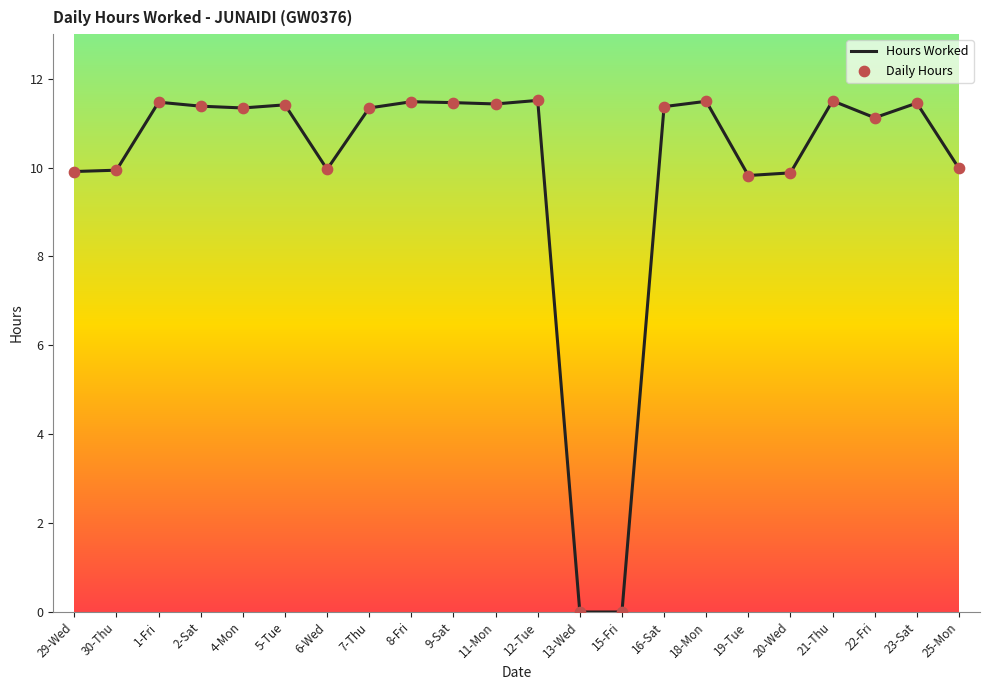

True or false: the data shows 15.5 at 20-Wed.

False